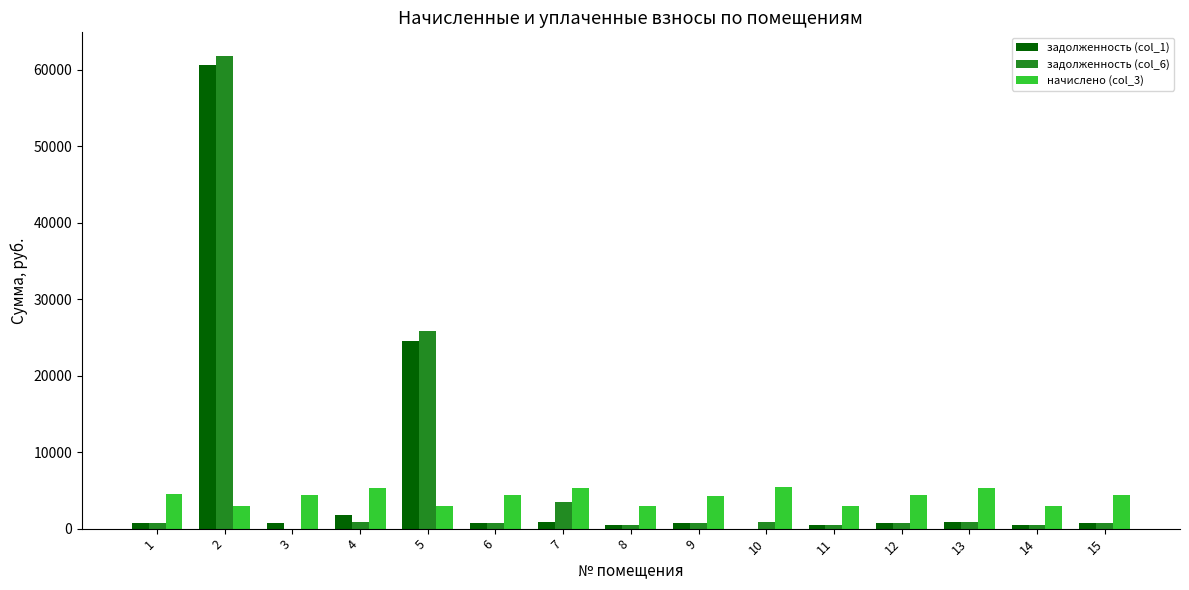

Read the задолженность (col_1) value at 8.

469.4